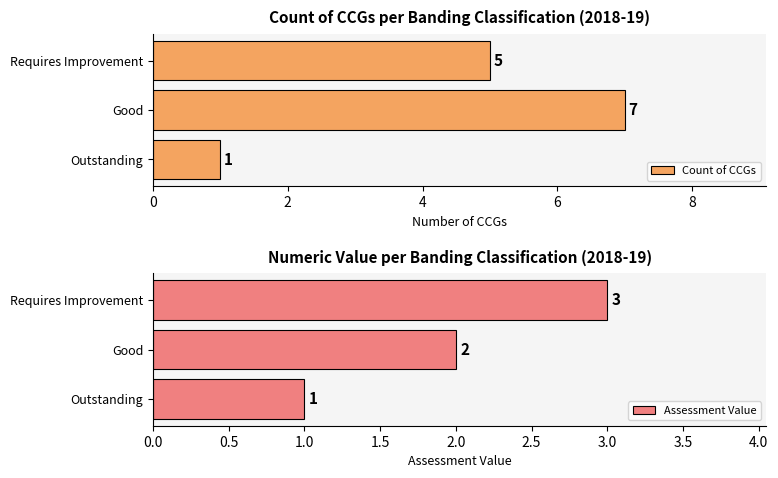

What are all the series names shown in the legend?

Count of CCGs, Assessment Value